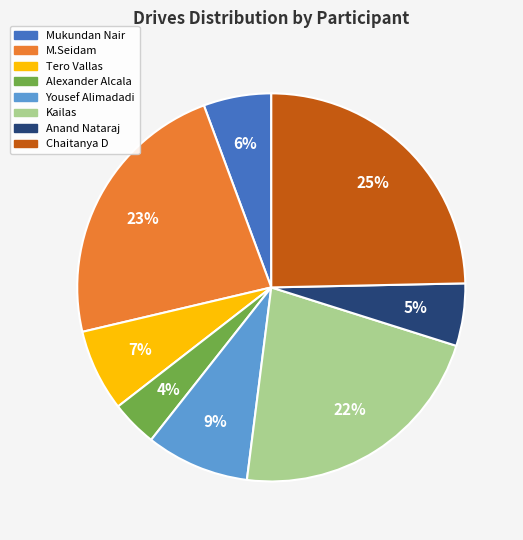

Which has a higher value, Anand Nataraj or M.Seidam?

M.Seidam